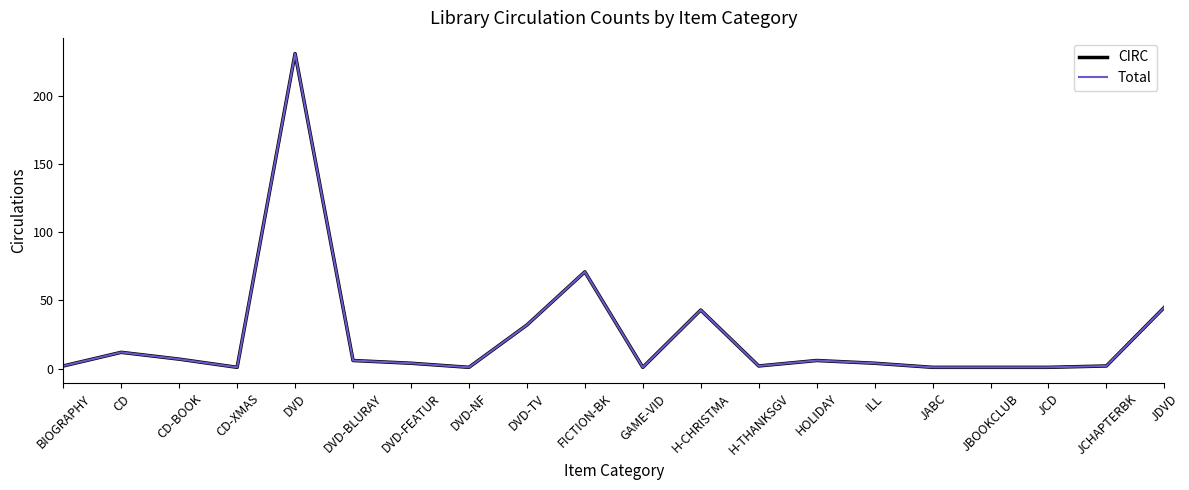

List the labels in order of Total value, largest first.

DVD, FICTION-BK, JDVD, H-CHRISTMA, DVD-TV, CD, CD-BOOK, DVD-BLURAY, HOLIDAY, DVD-FEATUR, ILL, BIOGRAPHY, H-THANKSGV, JCHAPTERBK, CD-XMAS, DVD-NF, GAME-VID, JABC, JBOOKCLUB, JCD